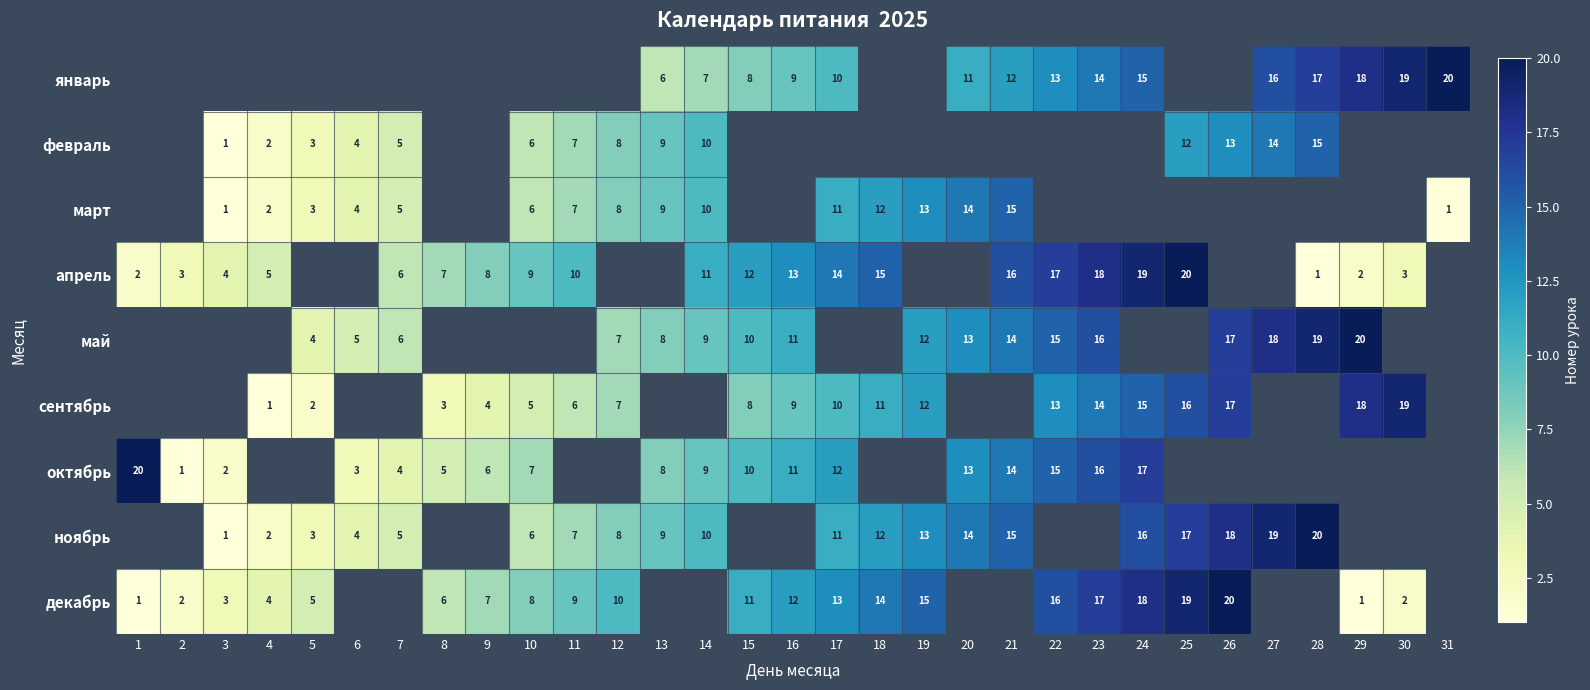

The value of октябрь at 3 is 3. True or false?

False